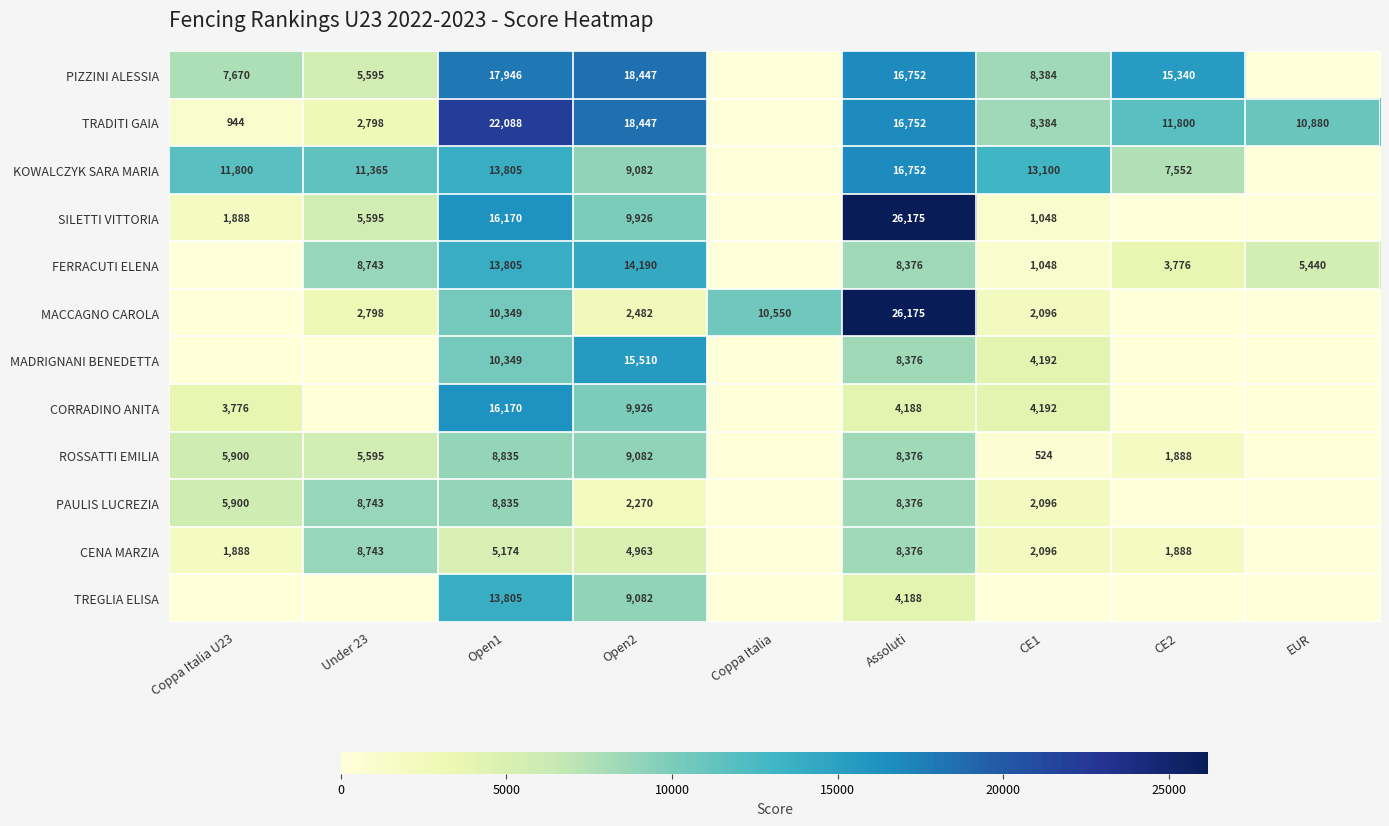

What is the greatest value displayed?

26175